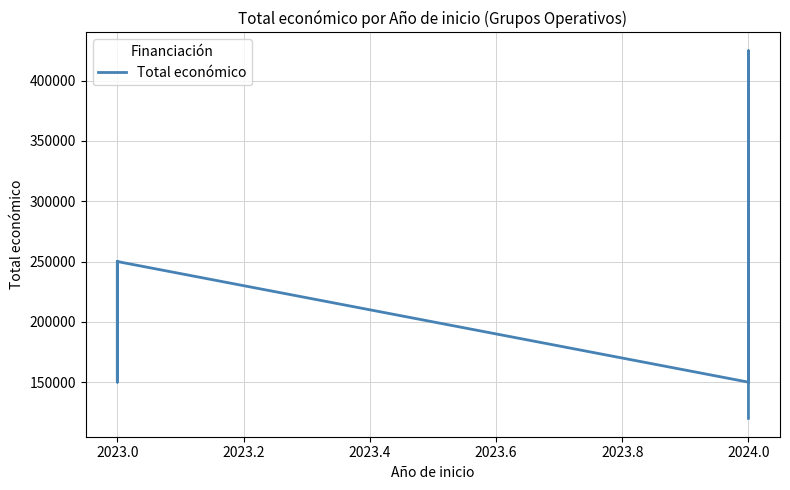

How many categories are shown in the chart?

8